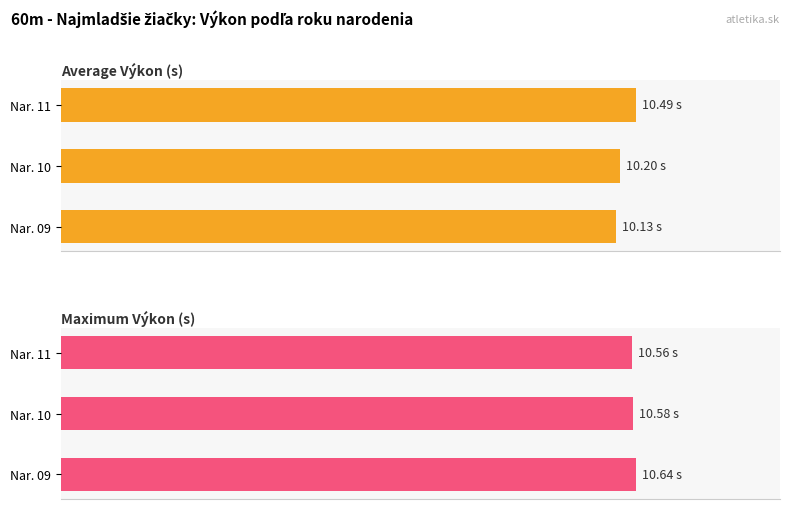

What is the sum of the Maximum Výkon (s) values at Nar. 09 and Nar. 10?

21.2